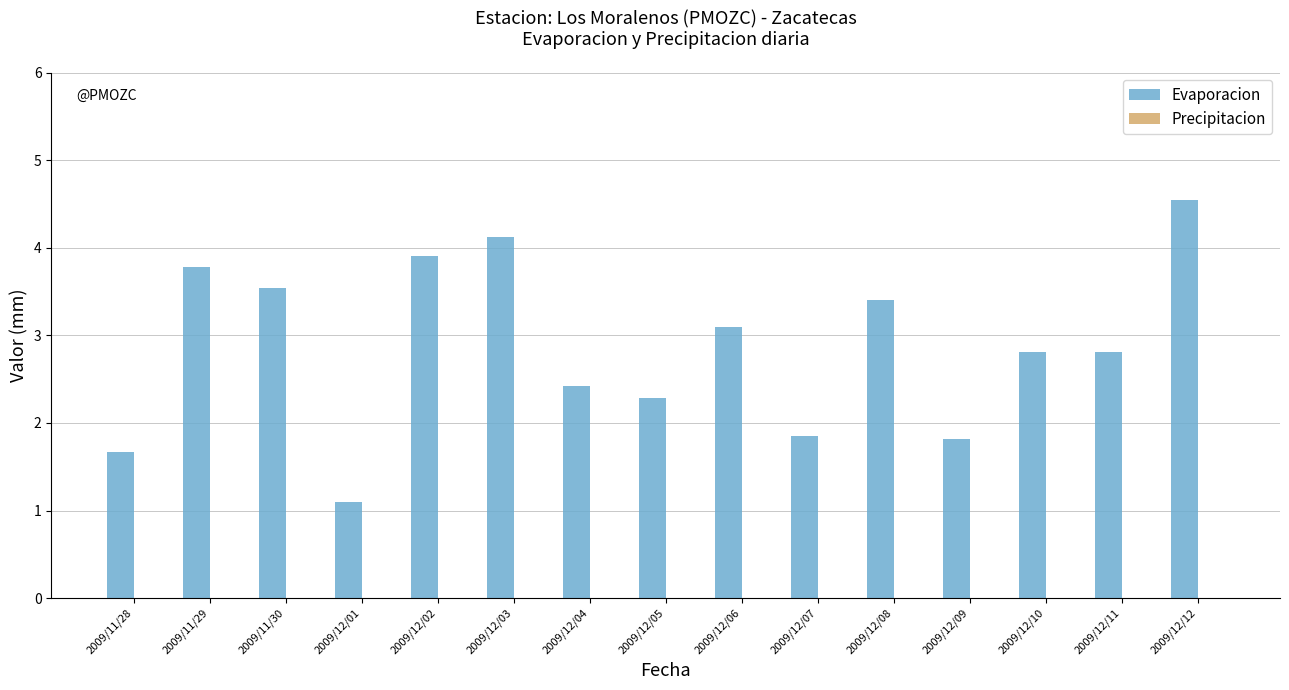

What is the change in value from 2009/11/29 to 2009/12/05?

-1.5